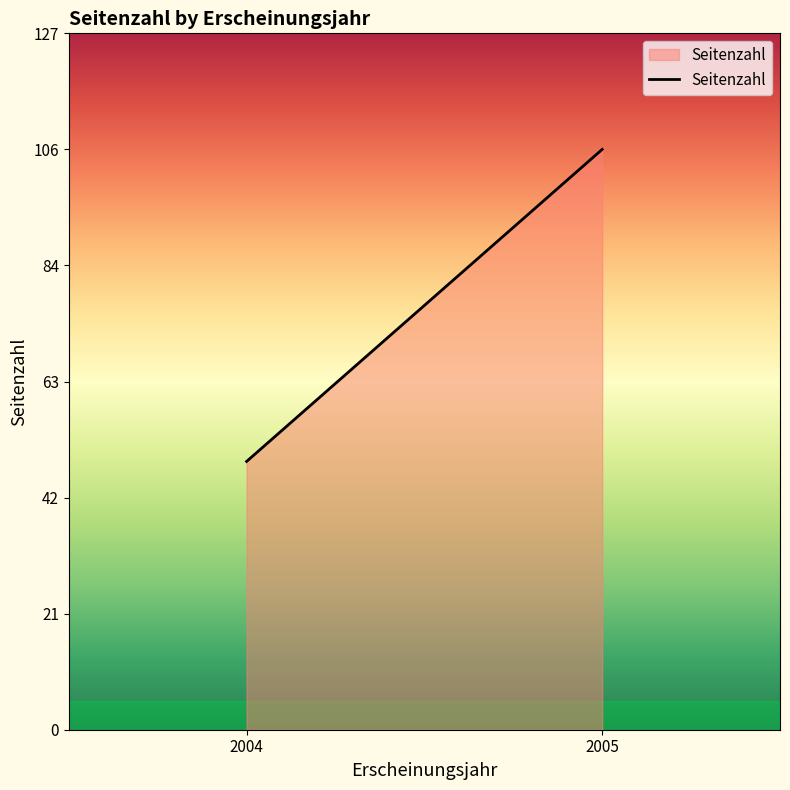

Reading right to left, extract all data points from this chart.

2005=106	2004=49